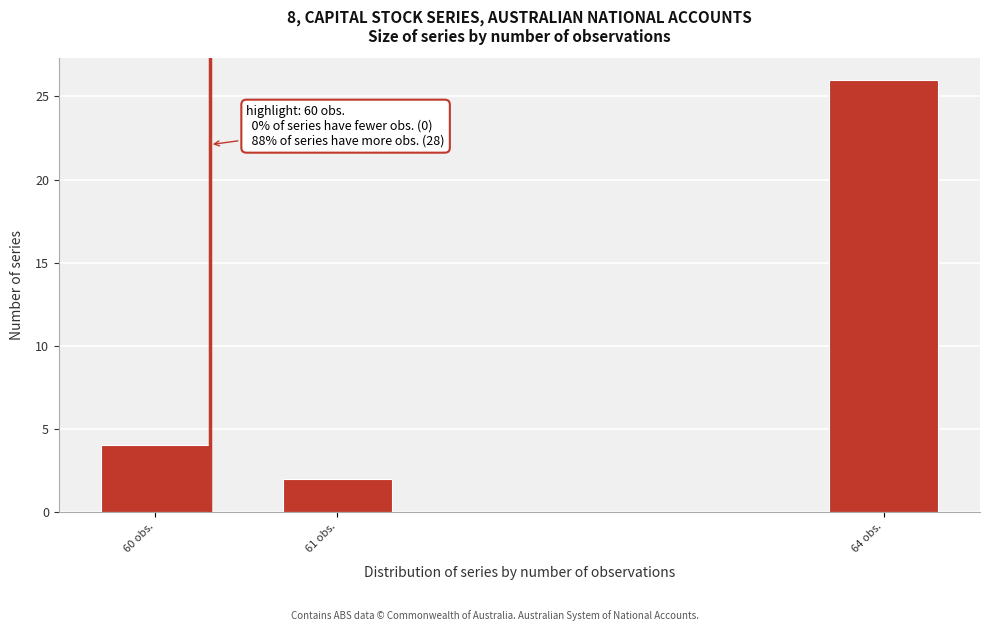

Reading left to right, list all the values displayed in this chart.

4	2	26